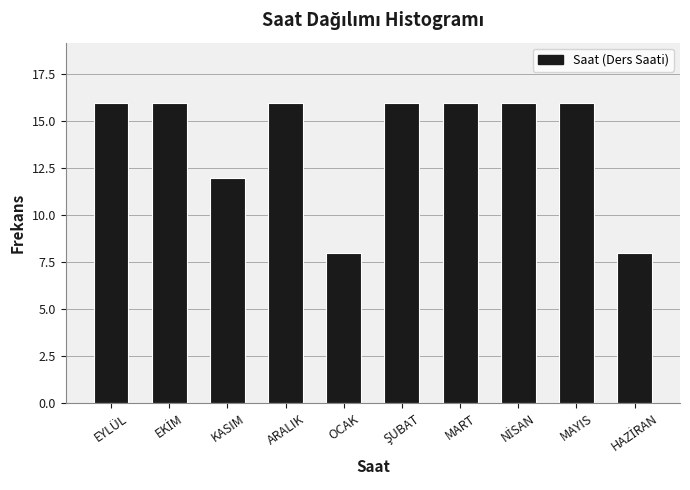

Reading left to right, extract all data points from this chart.

16	16	12	16	8	16	16	16	16	8